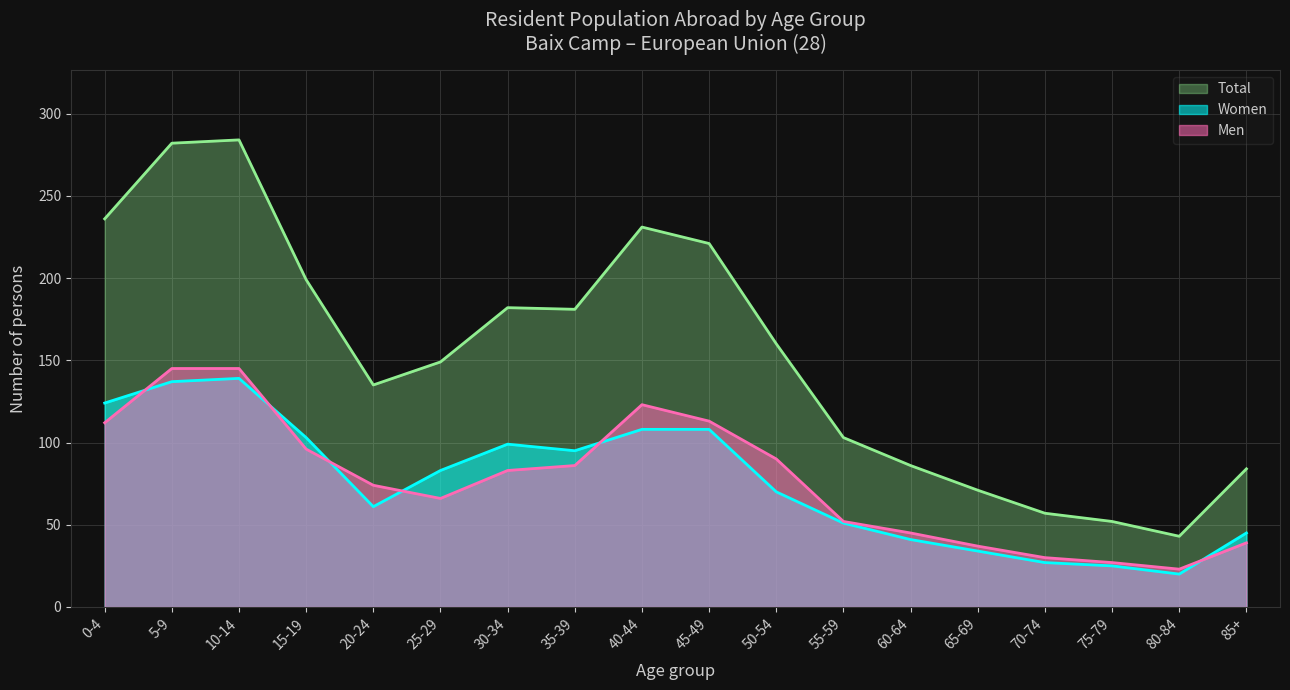

Reading right to left, list all the values displayed in this chart.

Men: 85+=39	80-84=23	75-79=27	70-74=30	65-69=37	60-64=45	55-59=52	50-54=90	45-49=113	40-44=123	35-39=86	30-34=83	25-29=66	20-24=74	15-19=96	10-14=145	5-9=145	0-4=112
Women: 85+=45	80-84=20	75-79=25	70-74=27	65-69=34	60-64=41	55-59=51	50-54=70	45-49=108	40-44=108	35-39=95	30-34=99	25-29=83	20-24=61	15-19=103	10-14=139	5-9=137	0-4=124
Total: 85+=84	80-84=43	75-79=52	70-74=57	65-69=71	60-64=86	55-59=103	50-54=160	45-49=221	40-44=231	35-39=181	30-34=182	25-29=149	20-24=135	15-19=199	10-14=284	5-9=282	0-4=236